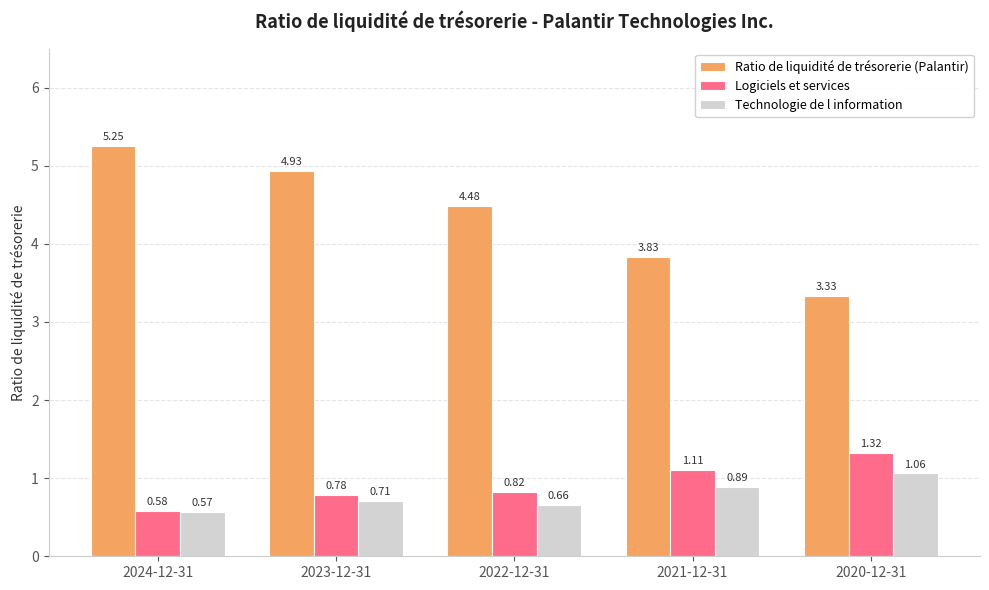

At which category is the sum across all series the highest?

2023-12-31